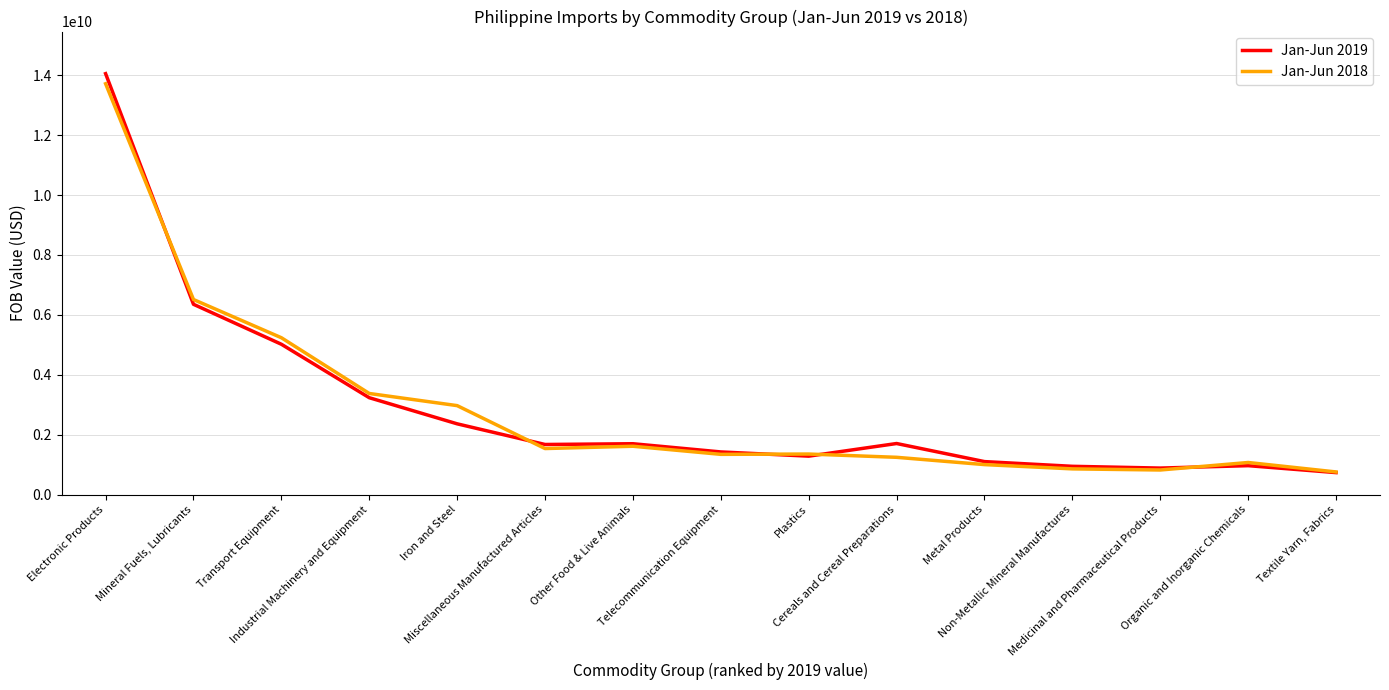

At how many categories does at least one series exceed 6941306140?

1